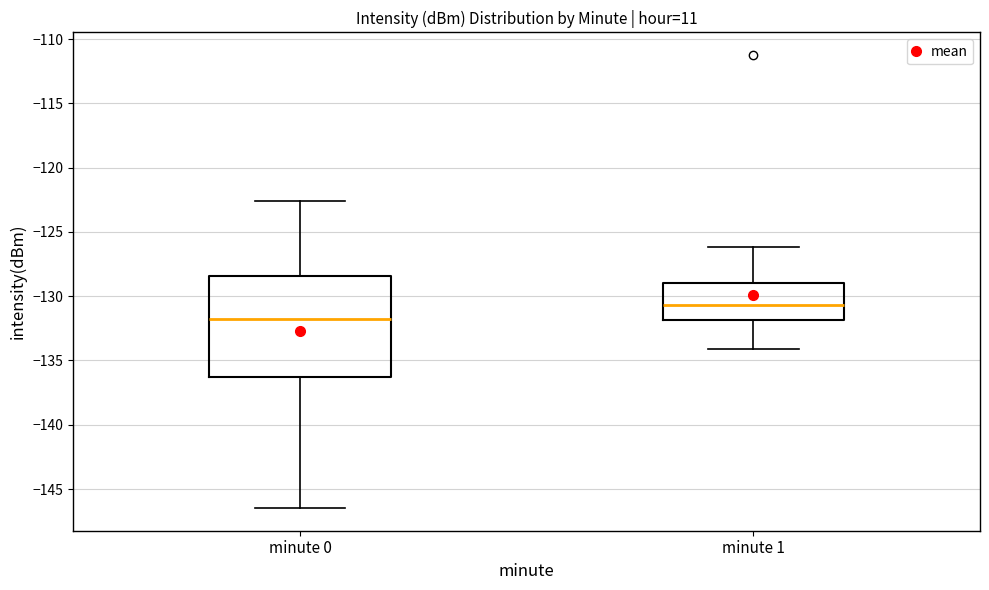

Reading left to right, read every box against the y-axis: the position of its median line, the range the box covers, and the ends of its whiskers. The values are not printed on the chart, so give them approximately, as read against the axis.

minute 0: median -132.0, box -136.5 to -128.5, whiskers -146.5 to -122.5
minute 1: median -130.5, box -132.0 to -129.0, whiskers -134.0 to -126.0